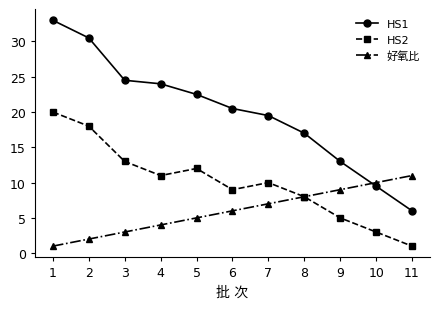

True or false: HS1 and HS2 cross at least once.

False